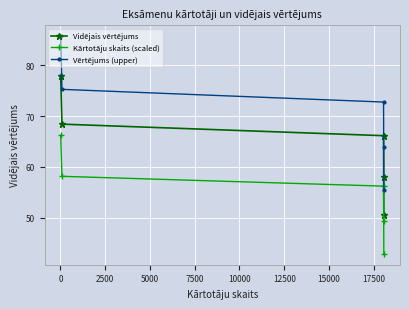

List the series in order of their peak value, highest first.

Vērtējums (upper), Vidējais vērtējums, Kārtotāju skaits (scaled)